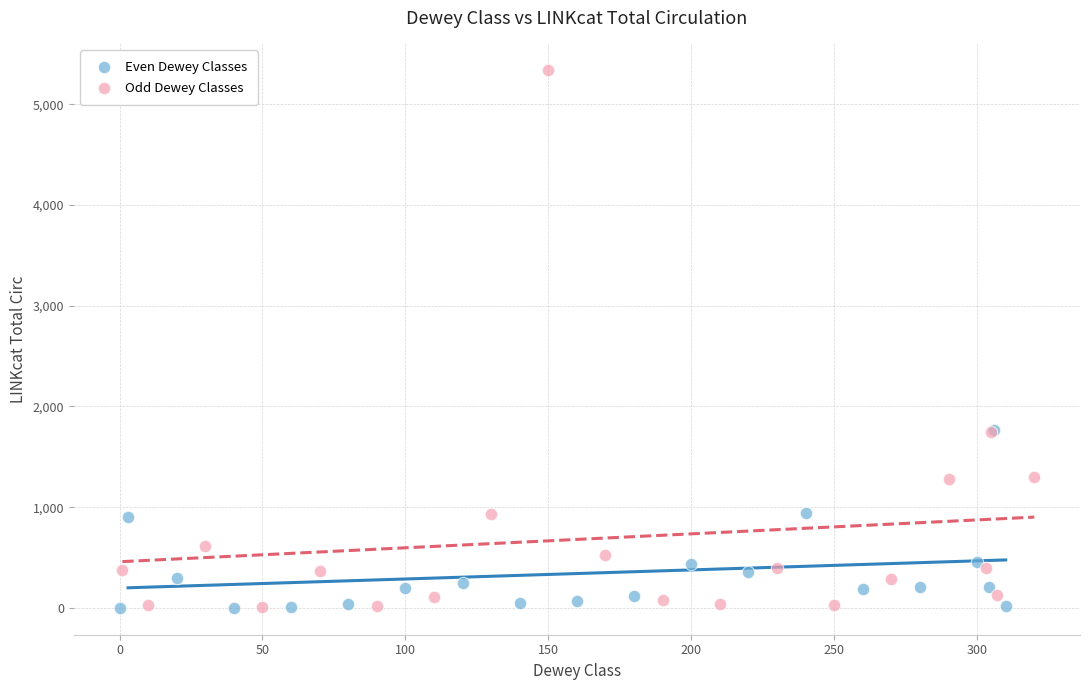

Which series contains the highest Y value?

Odd Dewey Classes